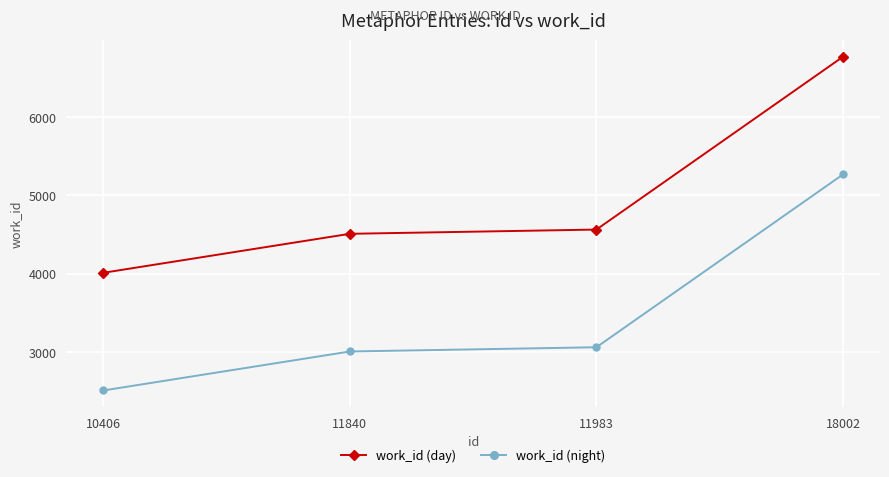

Is it true that work_id (night) equals 3007 at 11840?

True